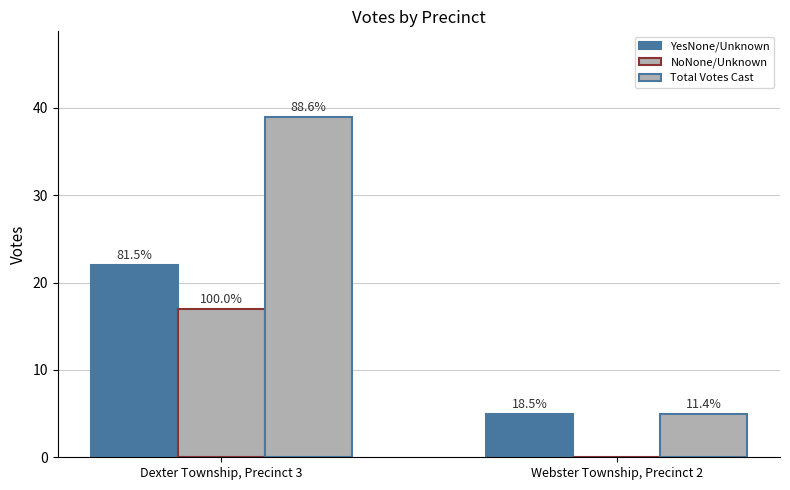

At which label is YesNone/Unknown closest to 13?

Webster Township, Precinct 2